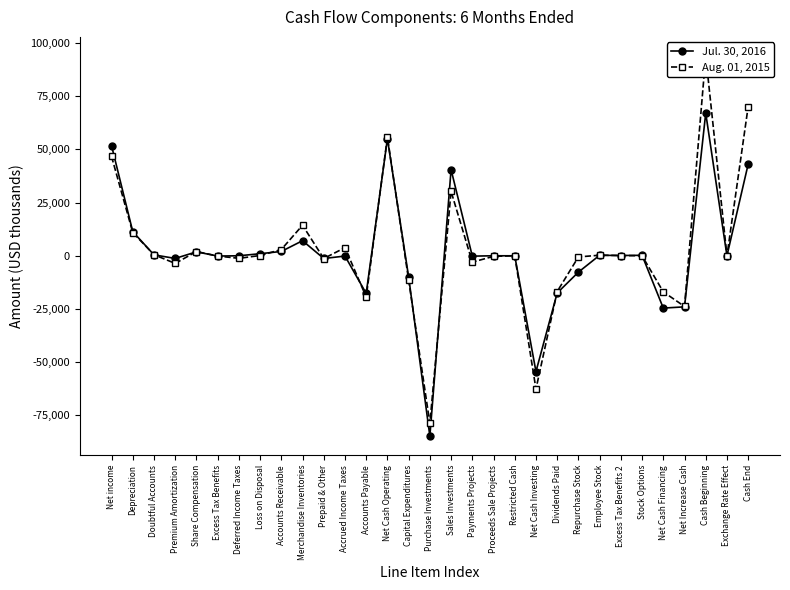

What is the label of the 21st point from the right?

Prepaid & Other